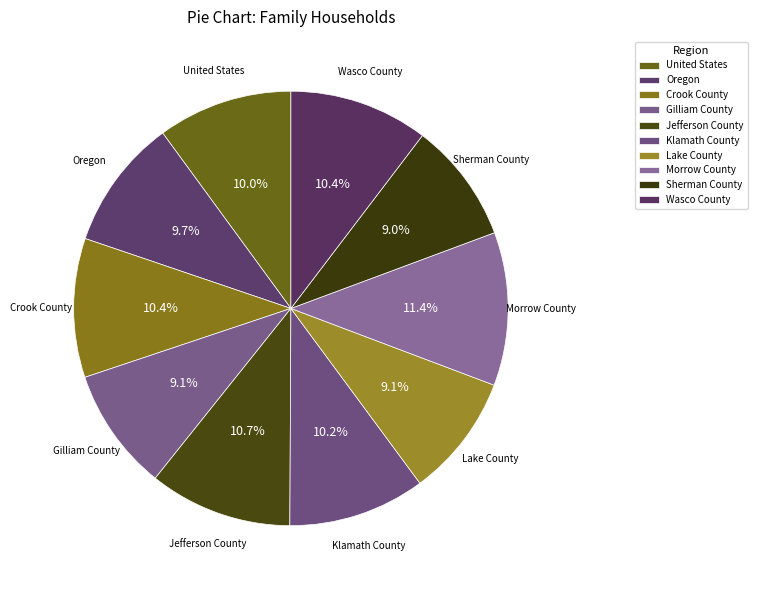

Does Klamath County represent more than half of the total?

No